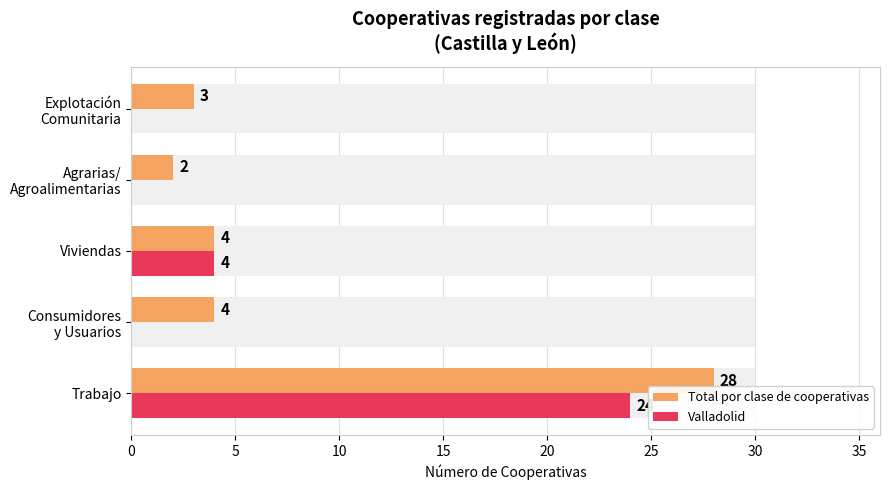

Rank the series by their maximum value, from highest to lowest.

Total por clase de cooperativas, Valladolid